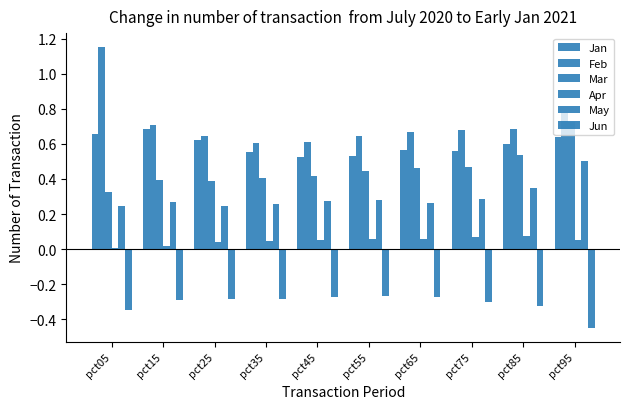

The Apr series shows 0.0 at pct35. True or false?

True